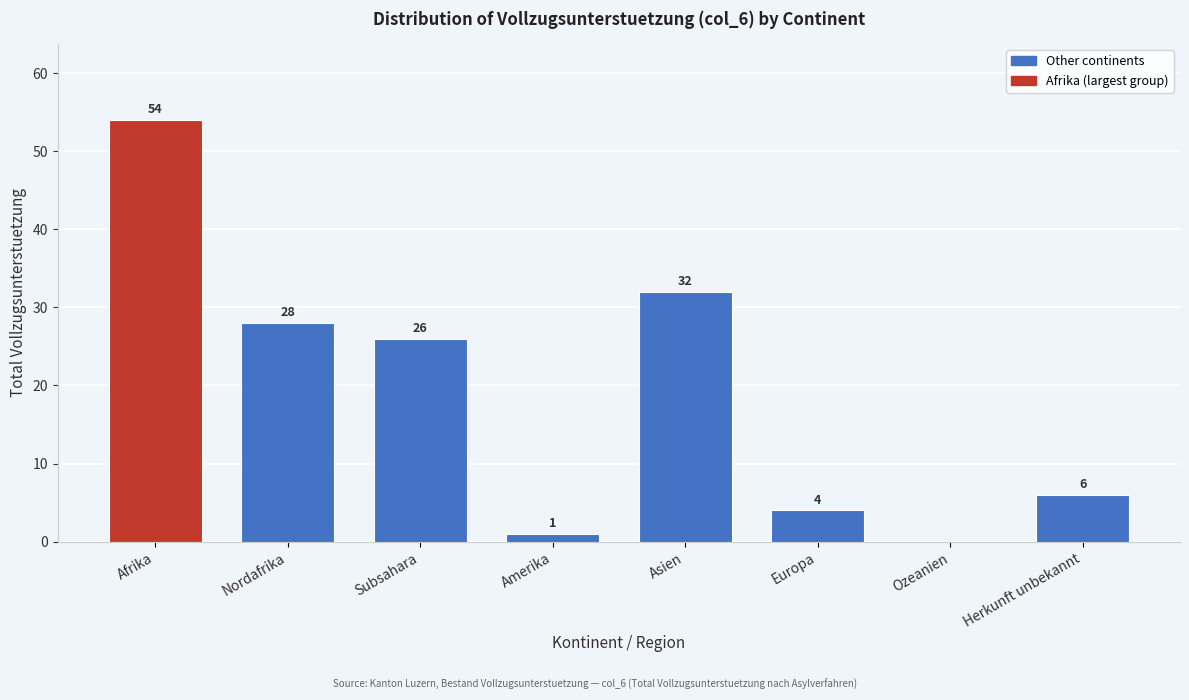

Reading left to right, extract all data points from this chart.

Afrika=54	Nordafrika=28	Subsahara=26	Amerika=1	Asien=32	Europa=4	Ozeanien=0	Herkunft unbekannt=6